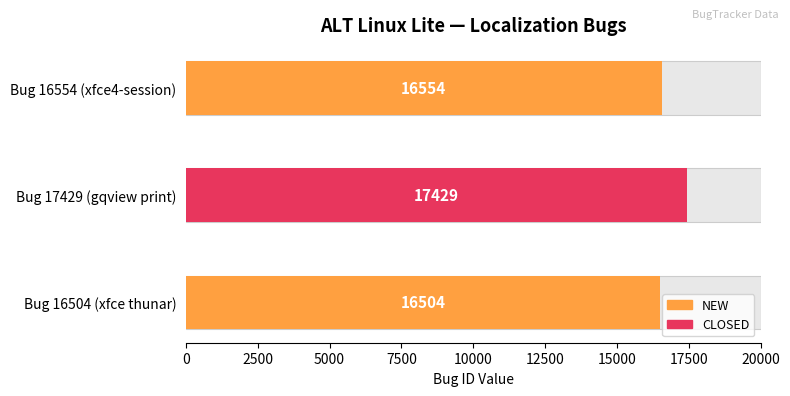

What is the label of the 3rd bar from the right?

Bug 16504 (xfce thunar)